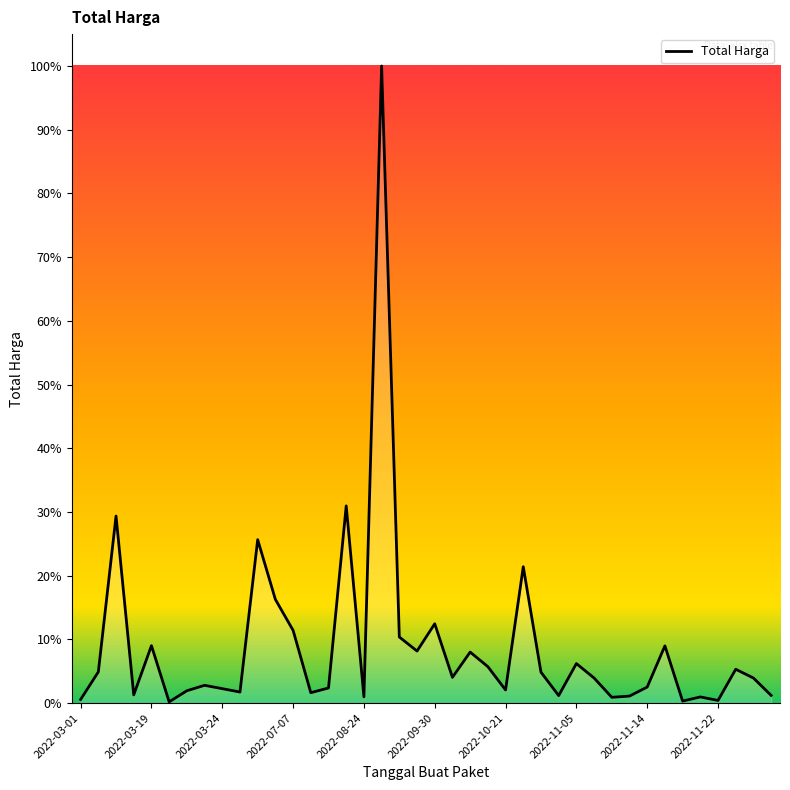

Does the chart display data point markers on the line(s)?

No